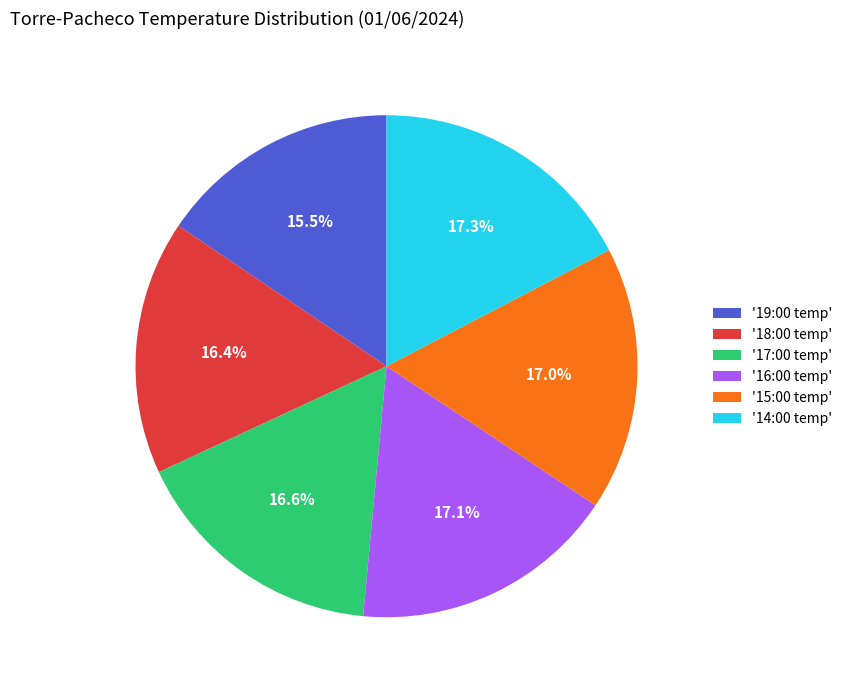

Which category has the smallest portion of the pie?

'19:00 temp'